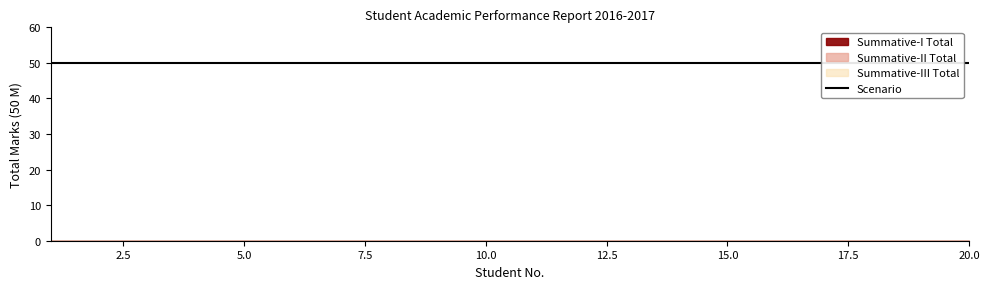

At 8, list the series in order from largest to smallest.

Scenario, Summative-I Total, Summative-II Total, Summative-III Total